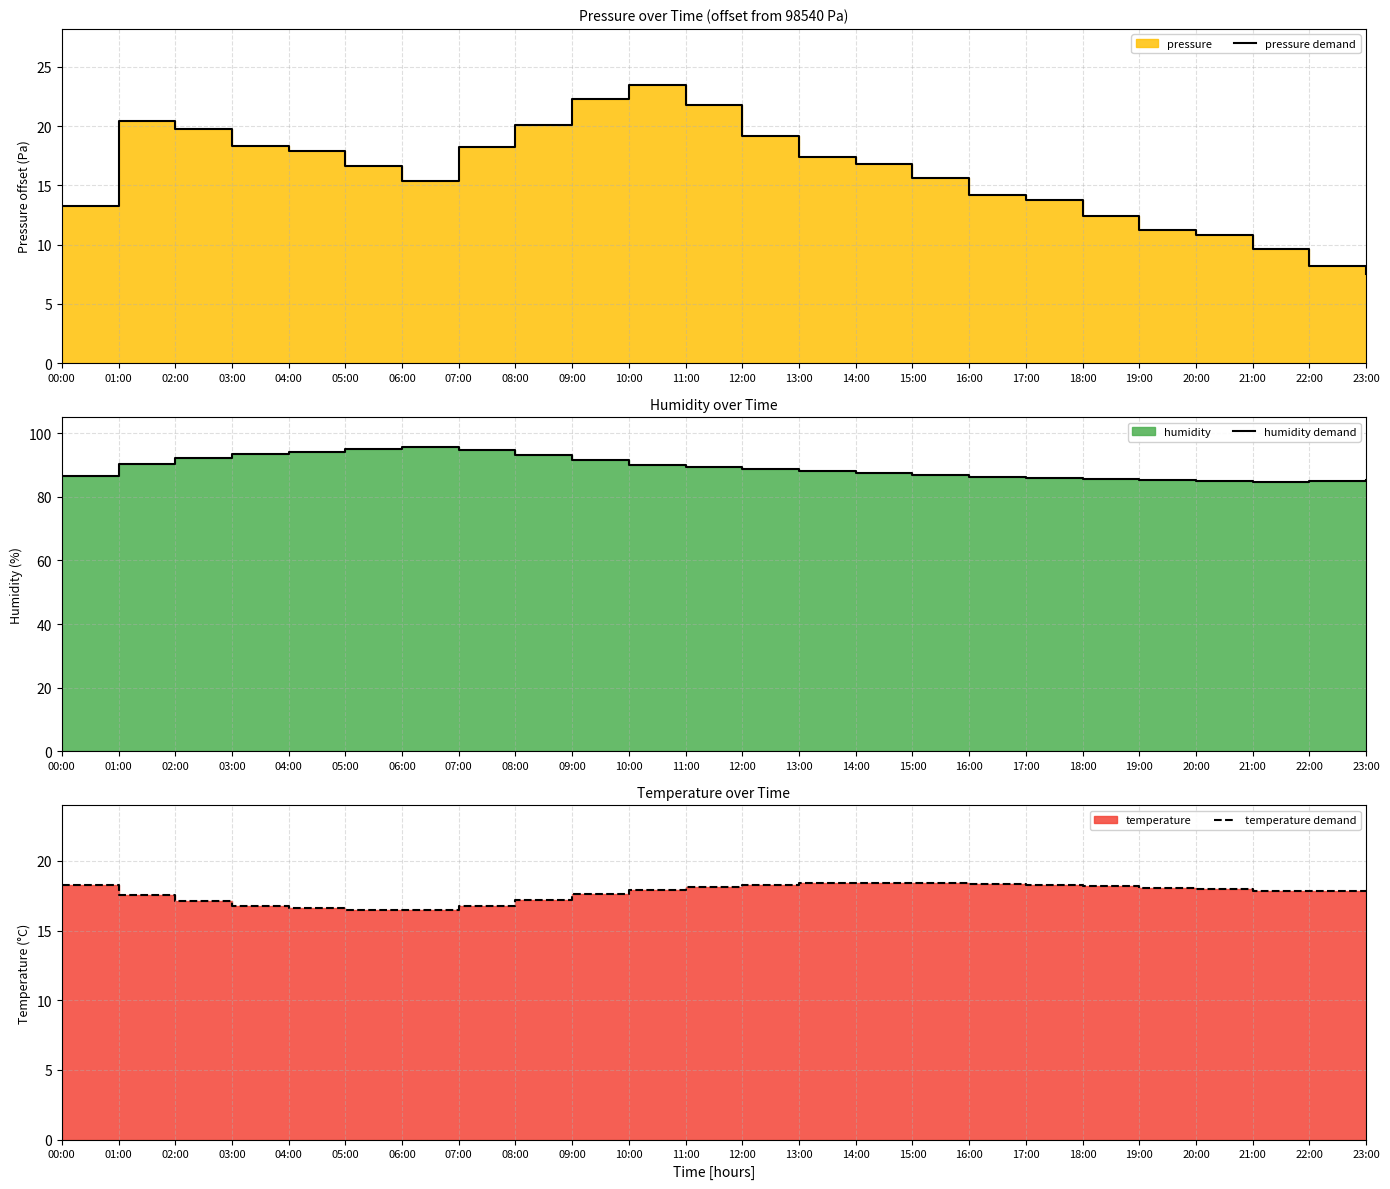

What is the smallest value displayed?

7.5